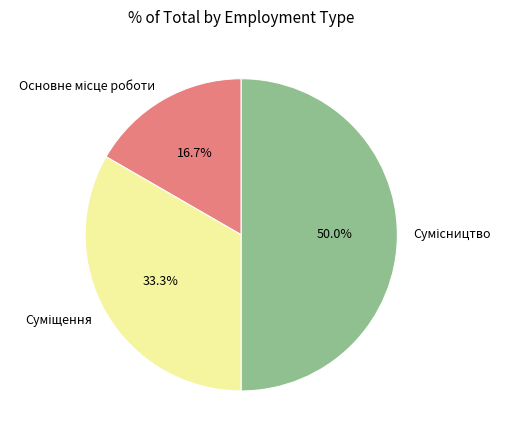

Do Суміщення and Основне місце роботи together represent more than half of the pie?

No